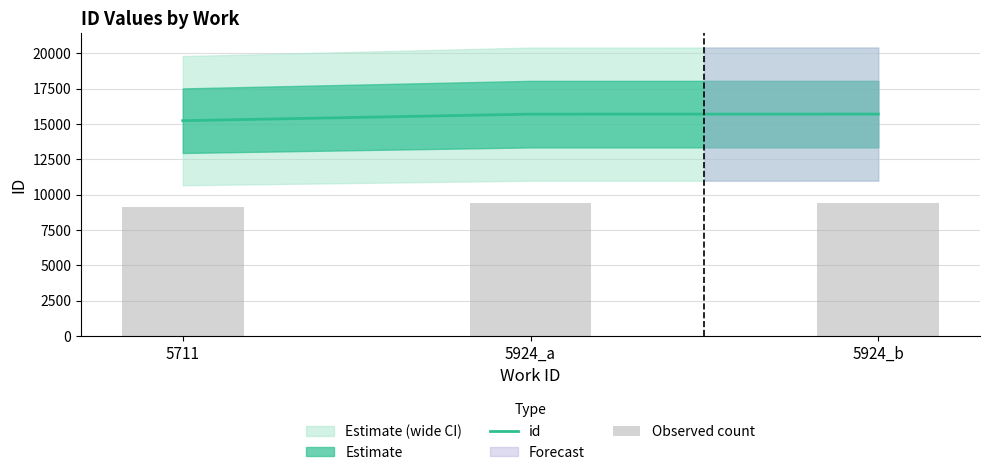

Between 5711 and 5924_a, which series saw the biggest shift?

id